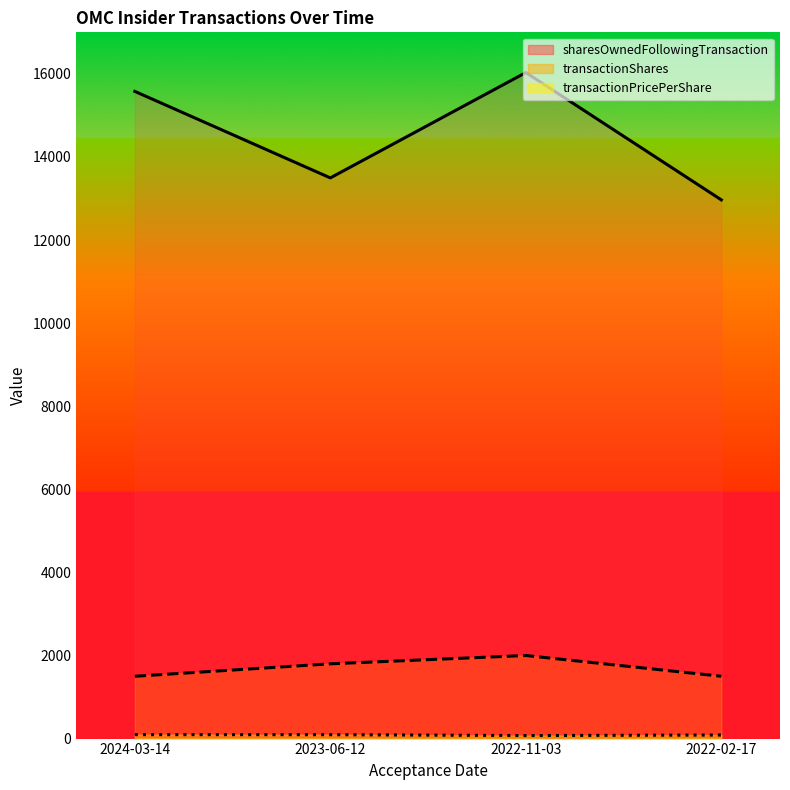

True or false: transactionShares and sharesOwnedFollowingTransaction cross at least once.

False